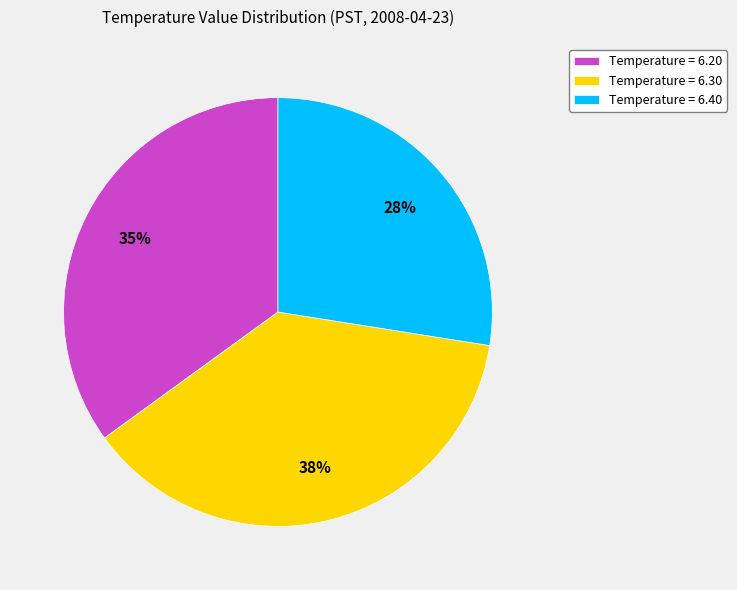

To the nearest percent, what is the average slice percentage?

33%